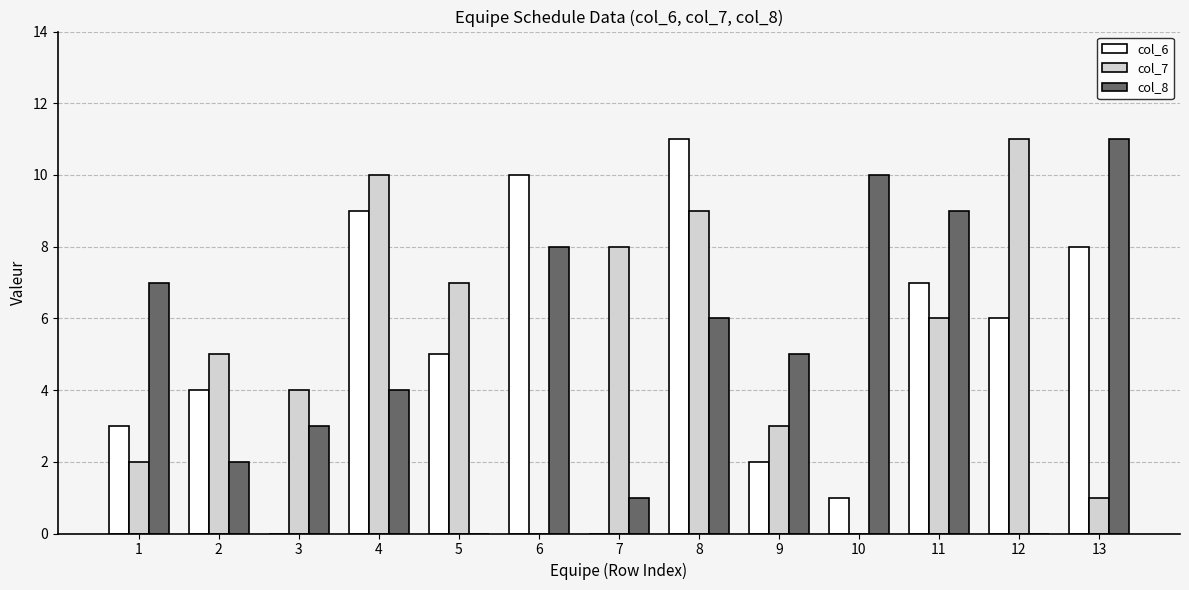

Count the number of data series in this chart.

3